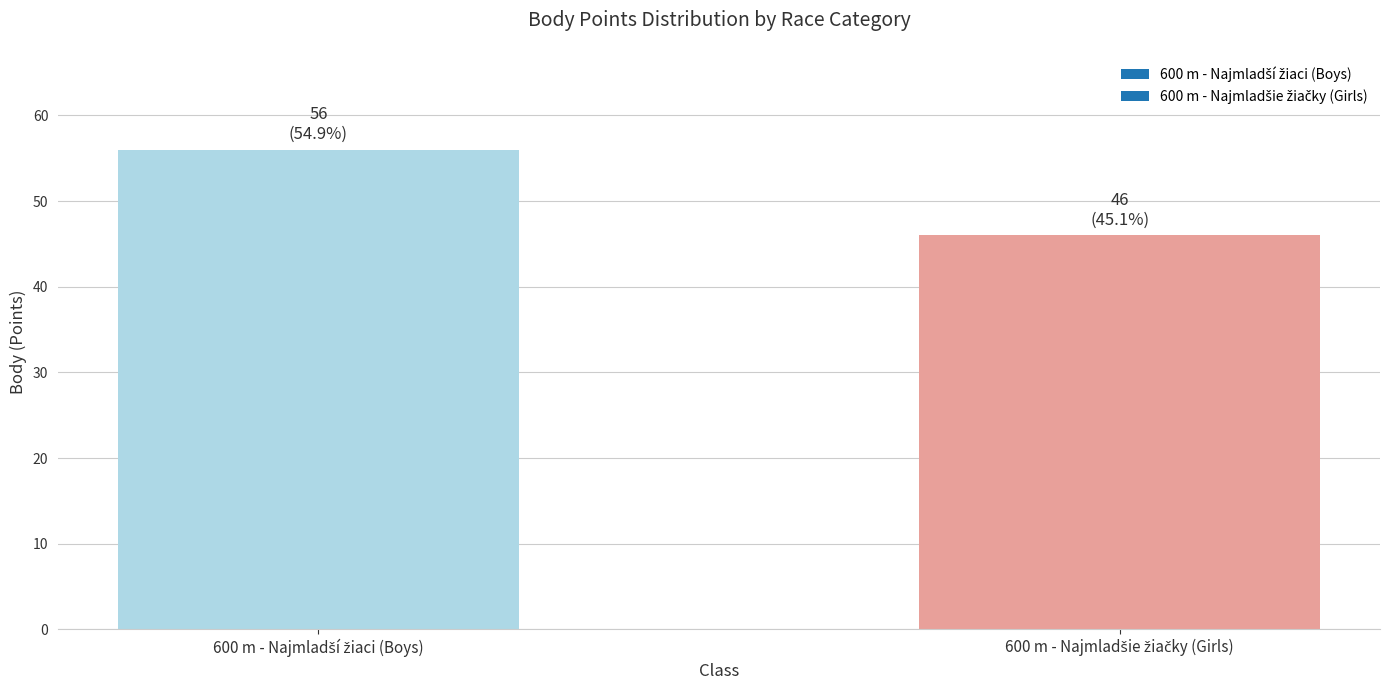

What is the difference between the maximum and minimum values?

10